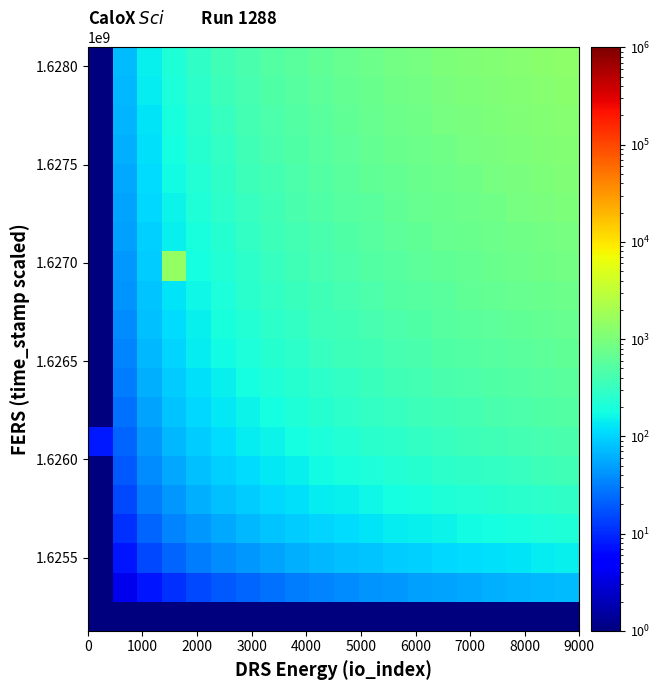

At which category is the sum across all series the highest?

19